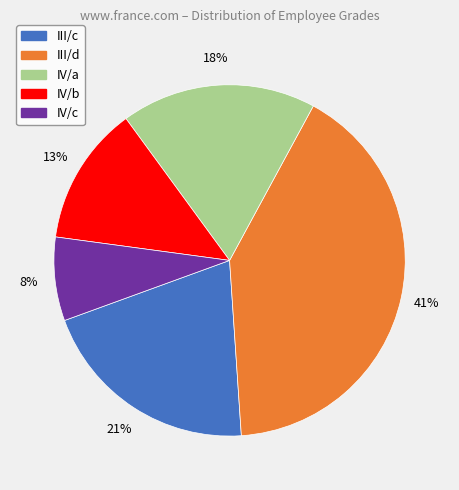

Which category has the biggest portion of the pie?

III/d